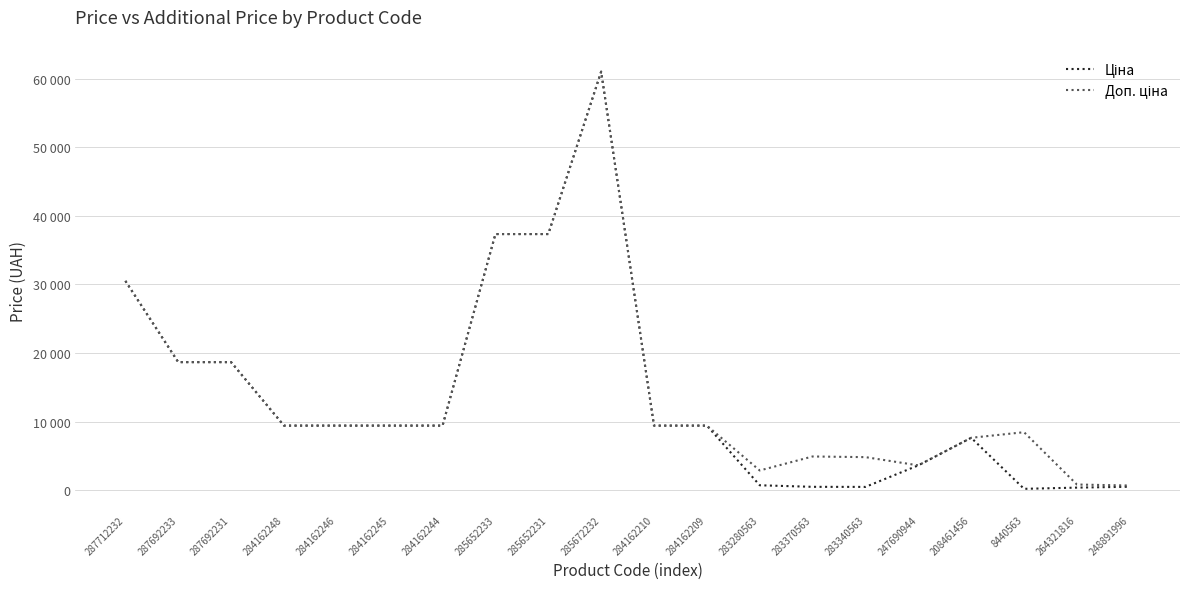

Is the value of Ціна at 287692231 greater than the value of Доп. ціна at 248891996?

Yes